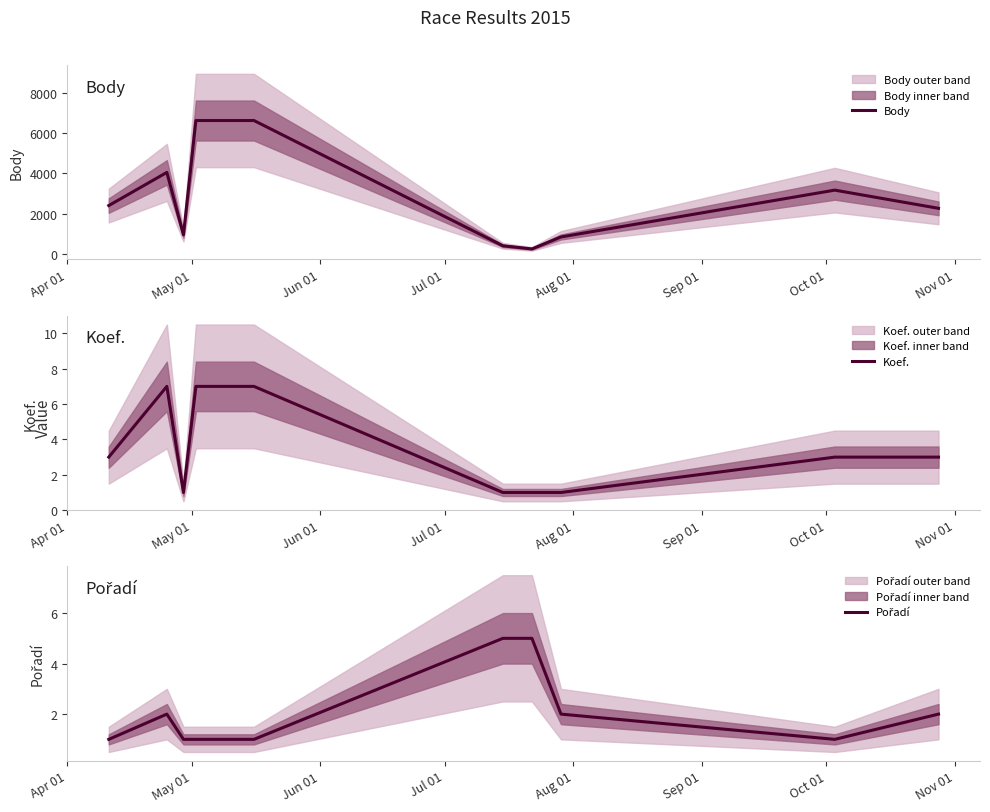

Reading right to left, extract all data points from this chart.

Body: 2263	3166	841	247	402	6623	6623	946	4047	2400
Koef.: 3	3	1	1	1	7	7	1	7	3
Pořadí: 2	1	2	5	5	1	1	1	2	1